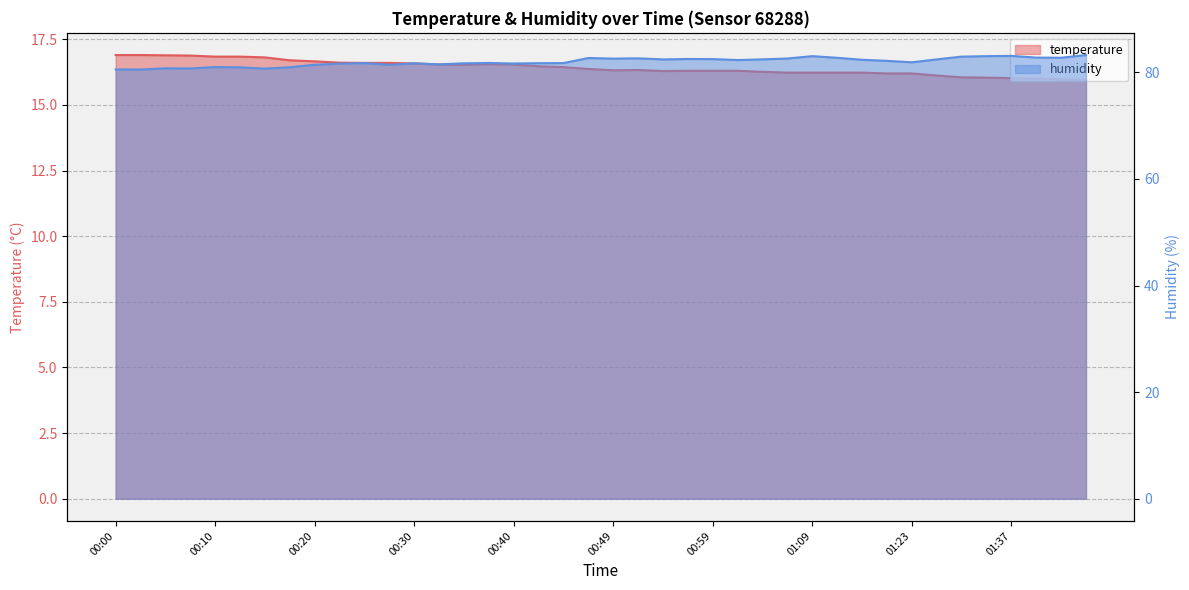

True or false: temperature and humidity intersect in this chart.

False